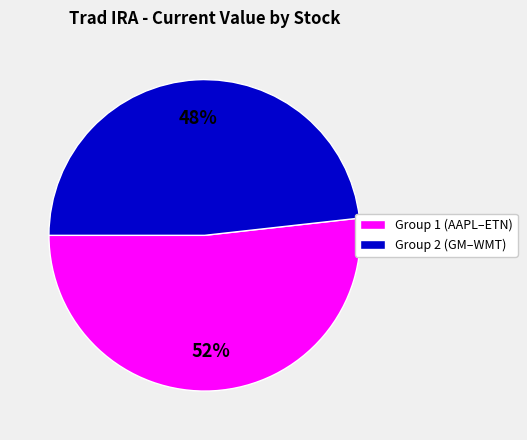

Which slice is the smallest?

Group 2 (GM–WMT)